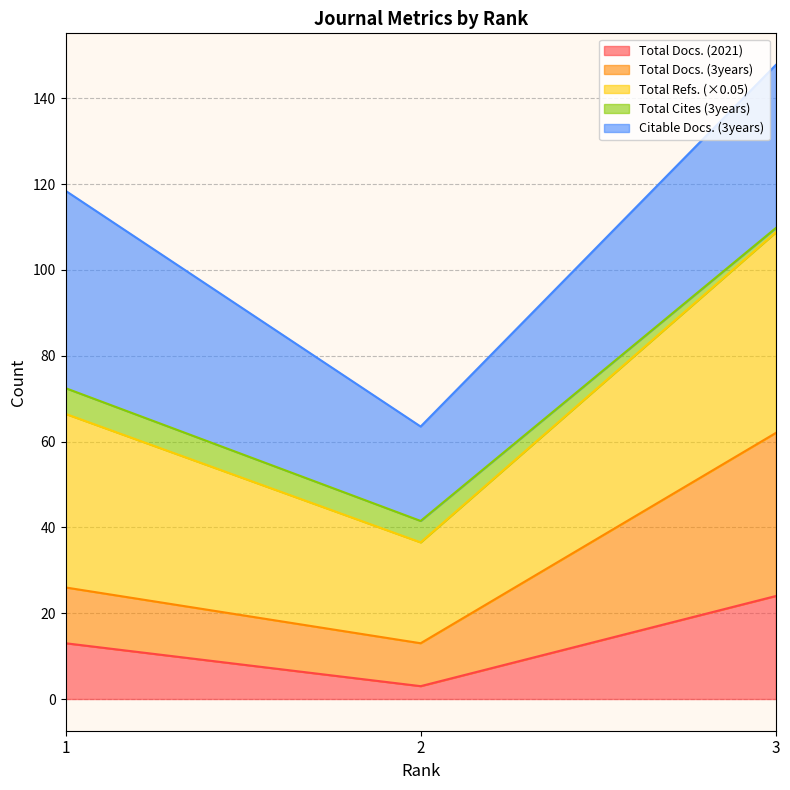

Which has a higher value, 2 or 3?

3